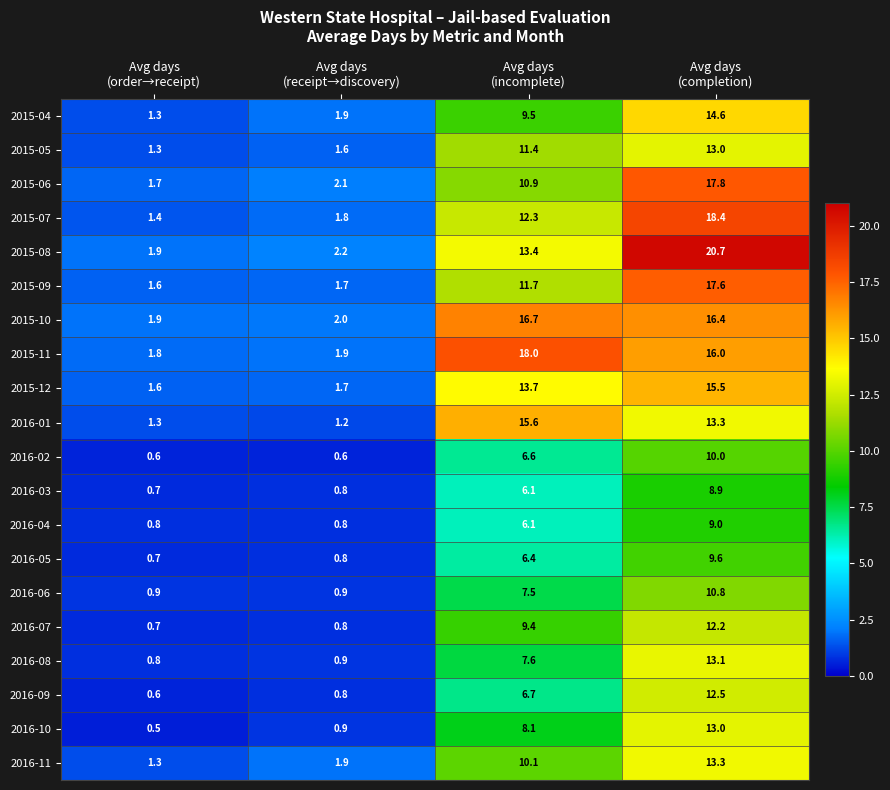

Which series has the largest total across all categories?

2015-08